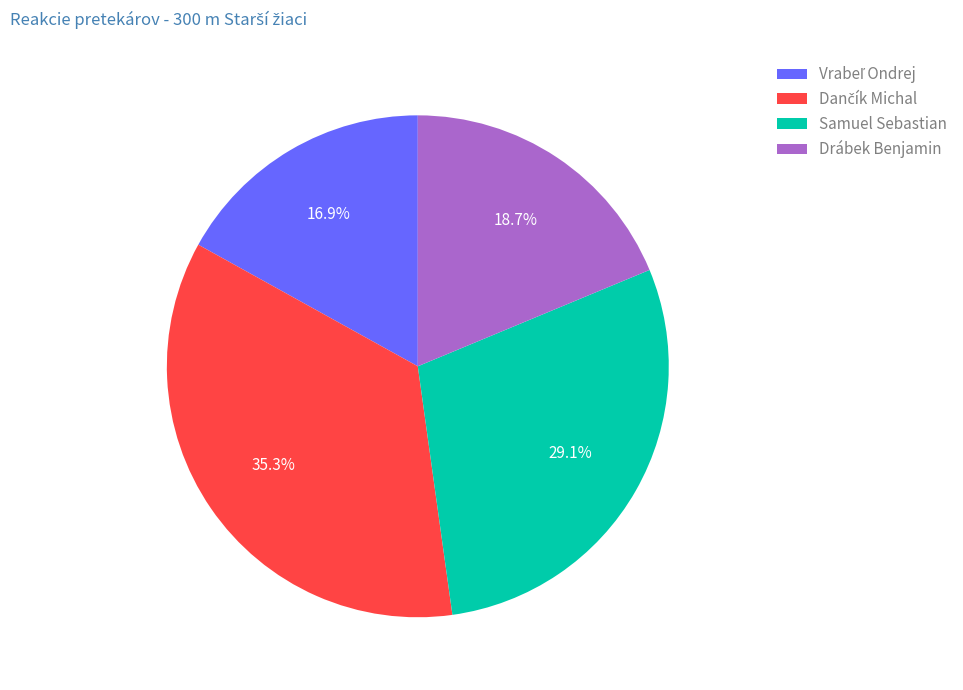

True or false: Samuel Sebastian accounts for 38% of the total.

False